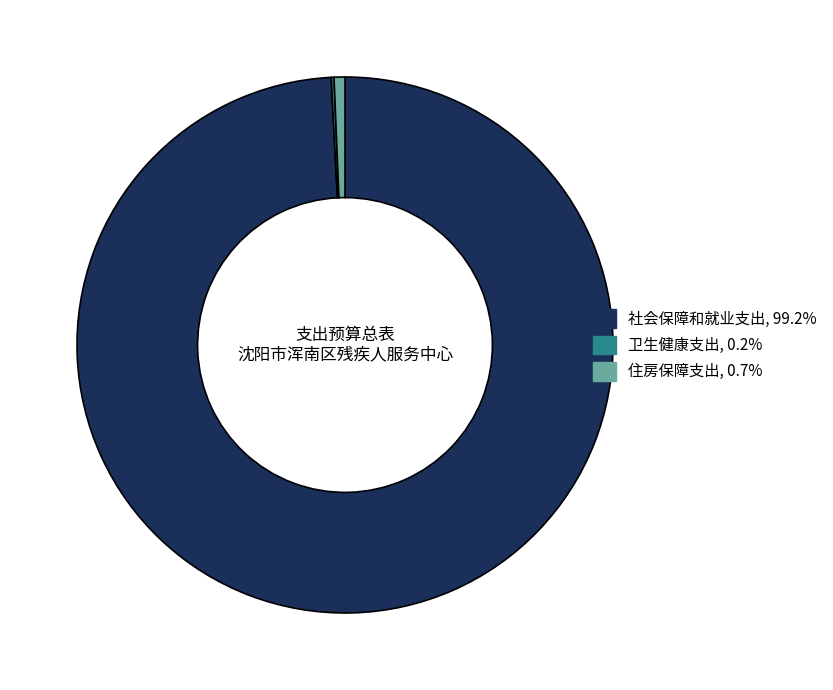

Is there a majority slice in this chart?

Yes